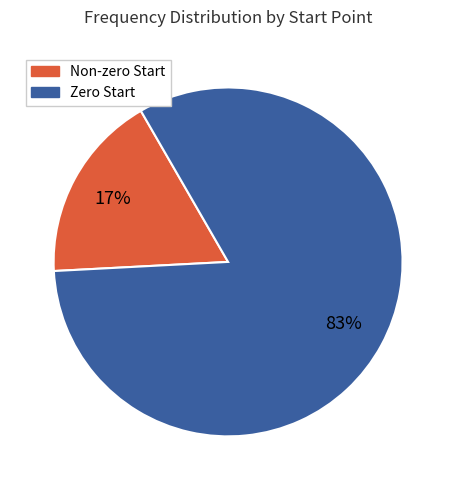

To the nearest percent, what is the average slice percentage?

50%